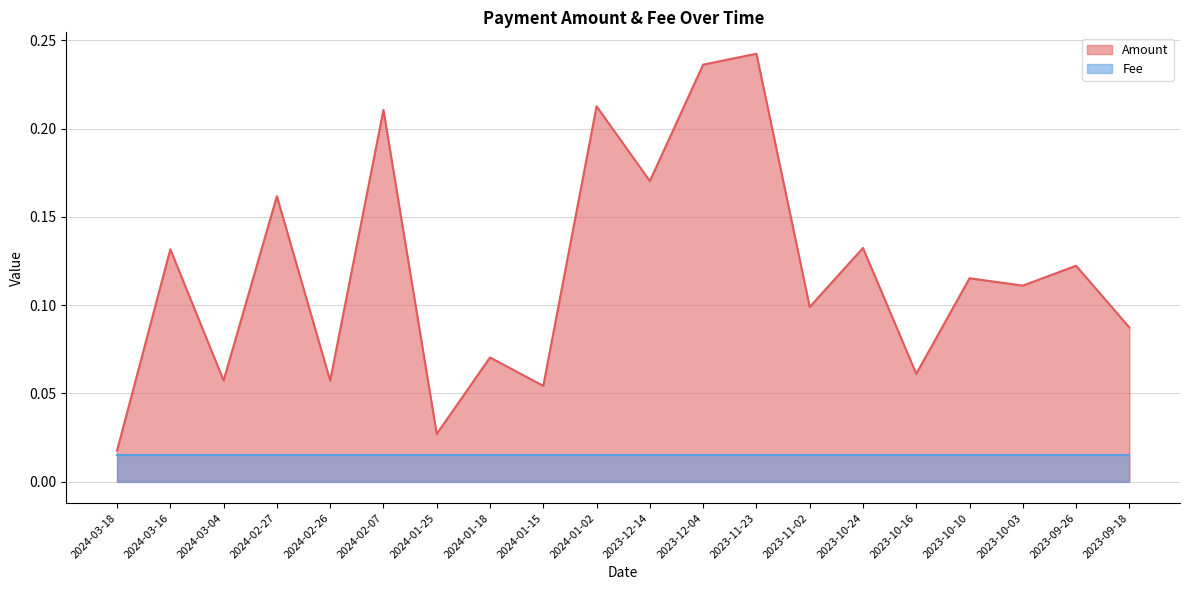

Which label corresponds to the smallest value in the chart?

2024-03-18